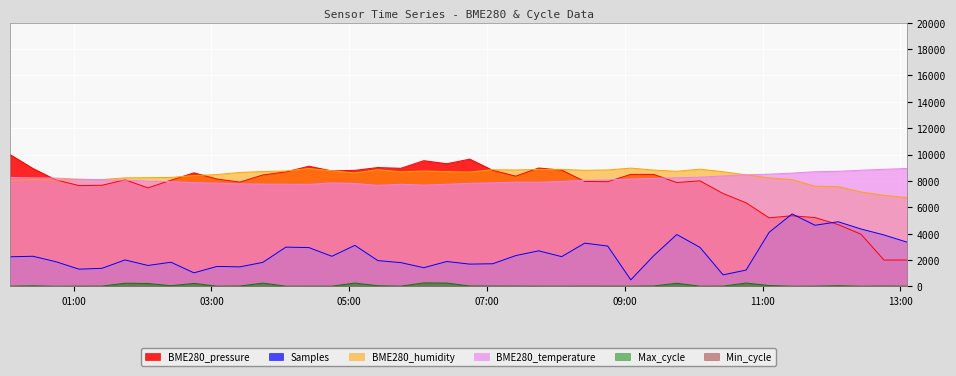

Which series has the largest range (max minus min)?

BME280_pressure